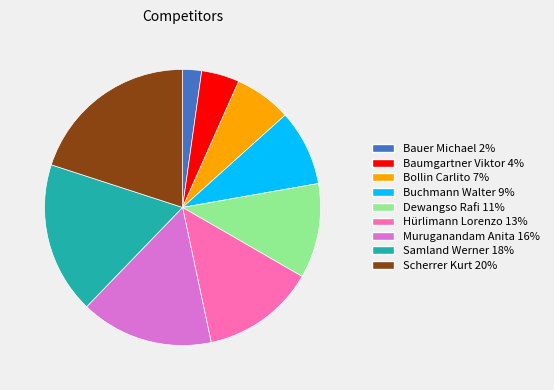

Between Scherrer Kurt and Buchmann Walter, which is larger?

Scherrer Kurt